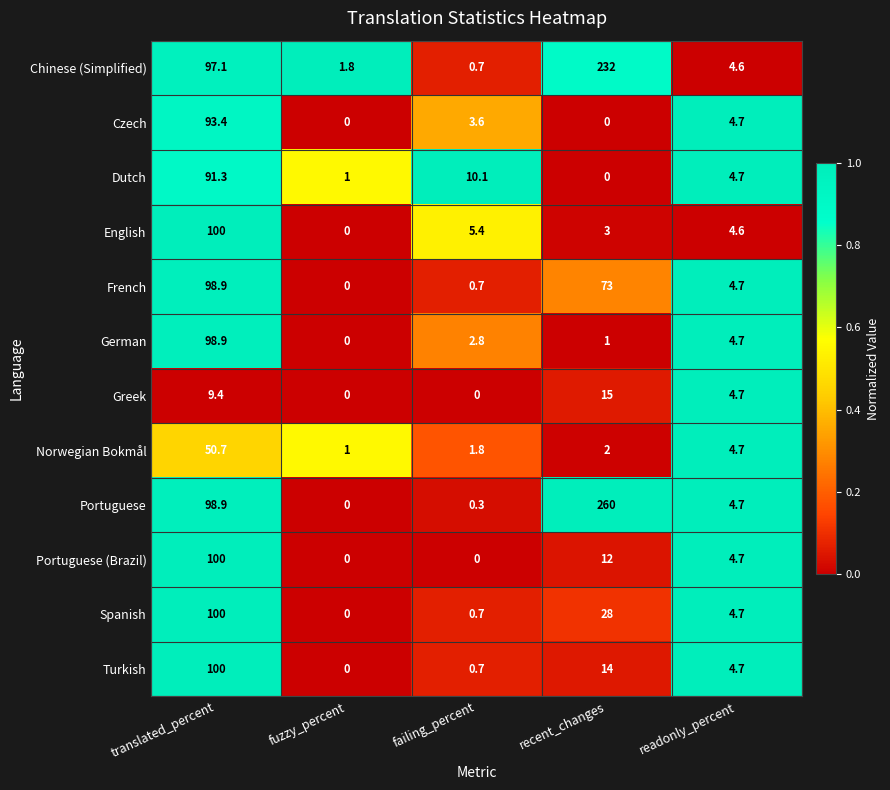

Which series has the widest spread of values?

Portuguese